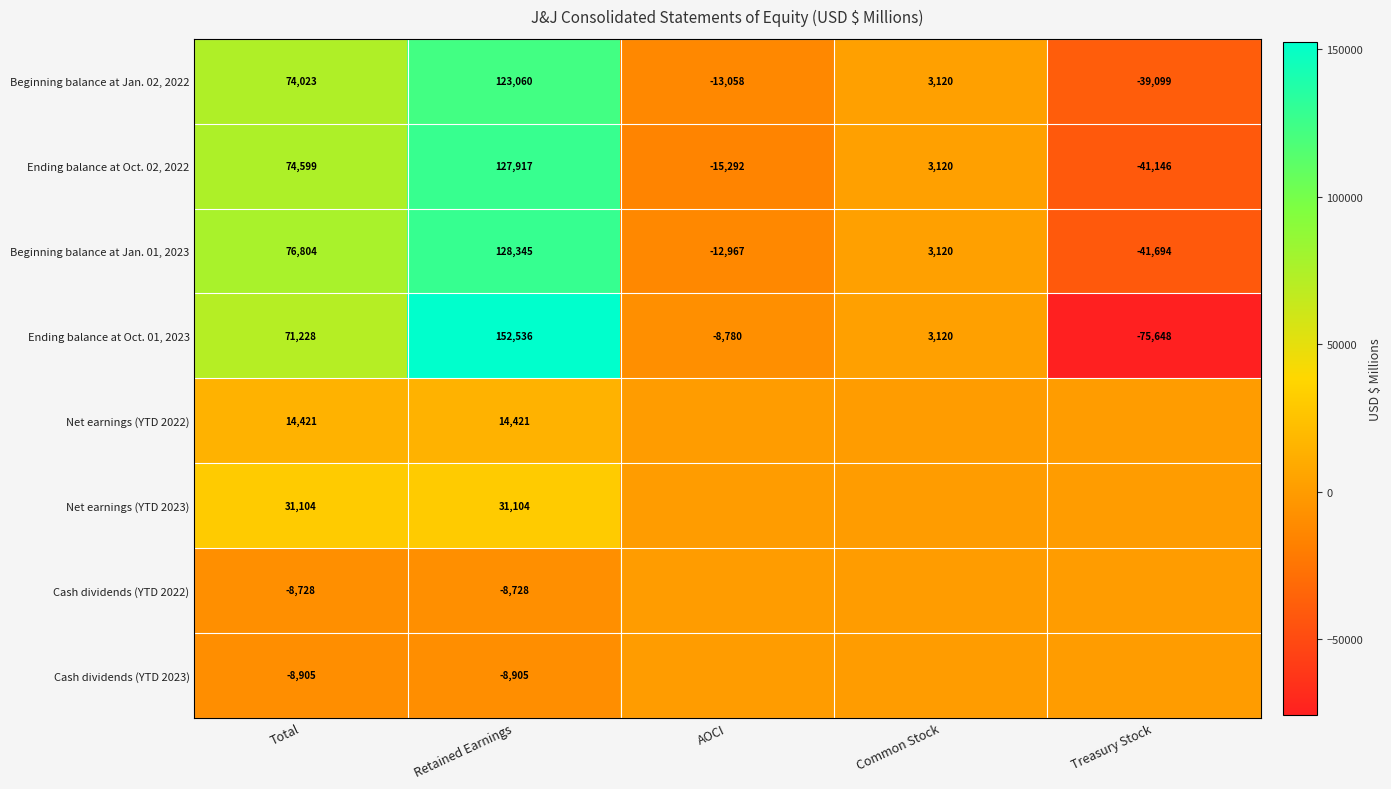

Where is Beginning balance at Jan. 01, 2023 nearest to the value 43325?

Total